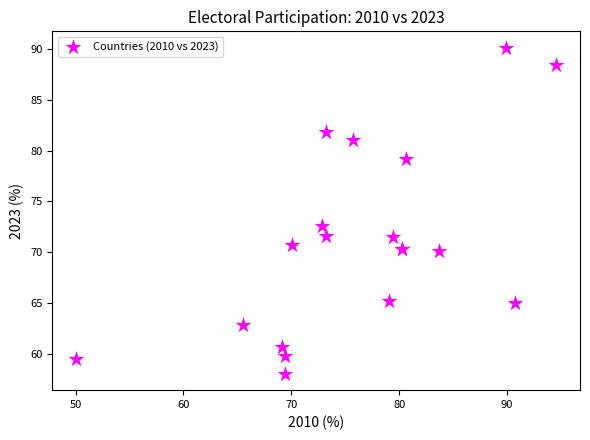

What Y value in the scatter plot is closest to 74?

72.6